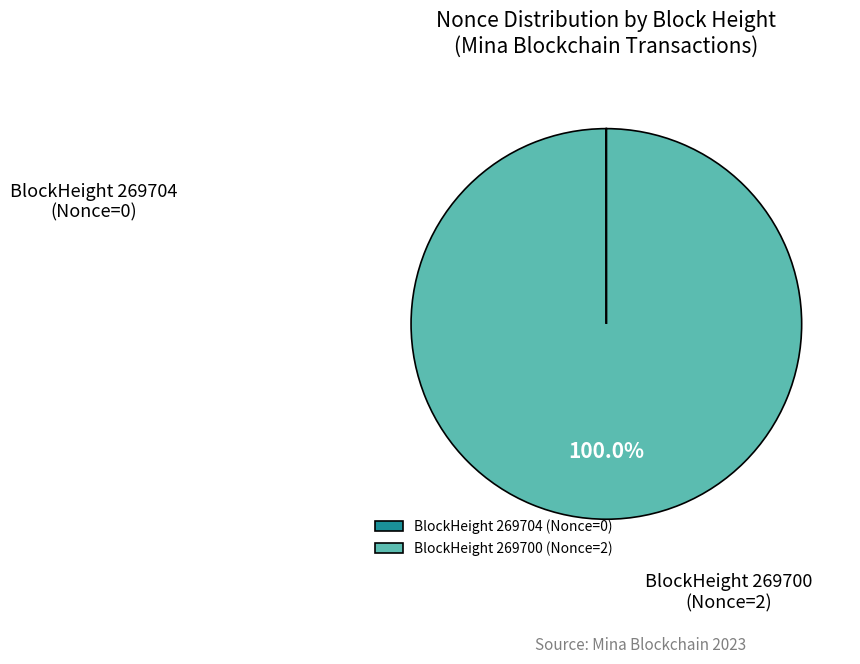

What is the largest slice in the pie chart?

BlockHeight 269700 (Nonce=2)